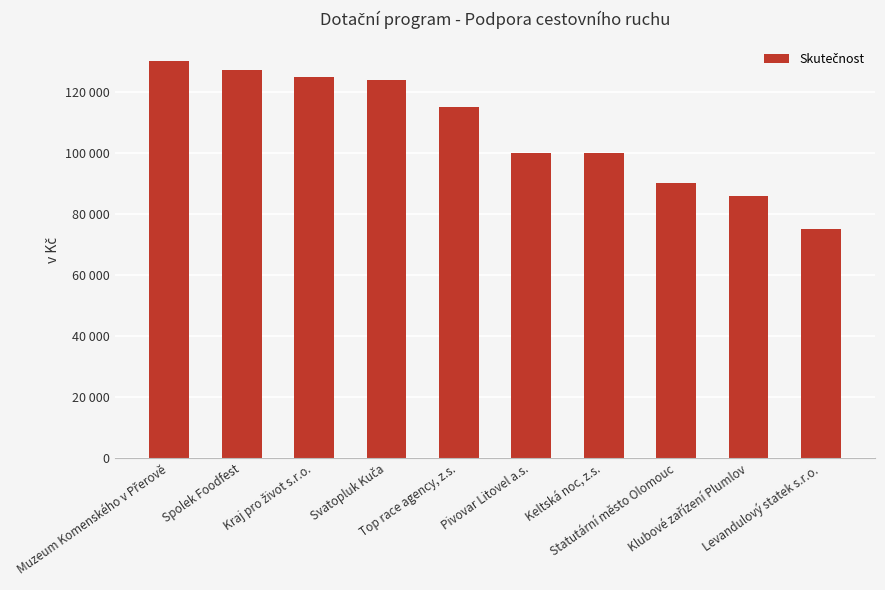

What is the ratio of the value at Muzeum Komenského v Přerově to the value at Svatopluk Kuča?

1.0